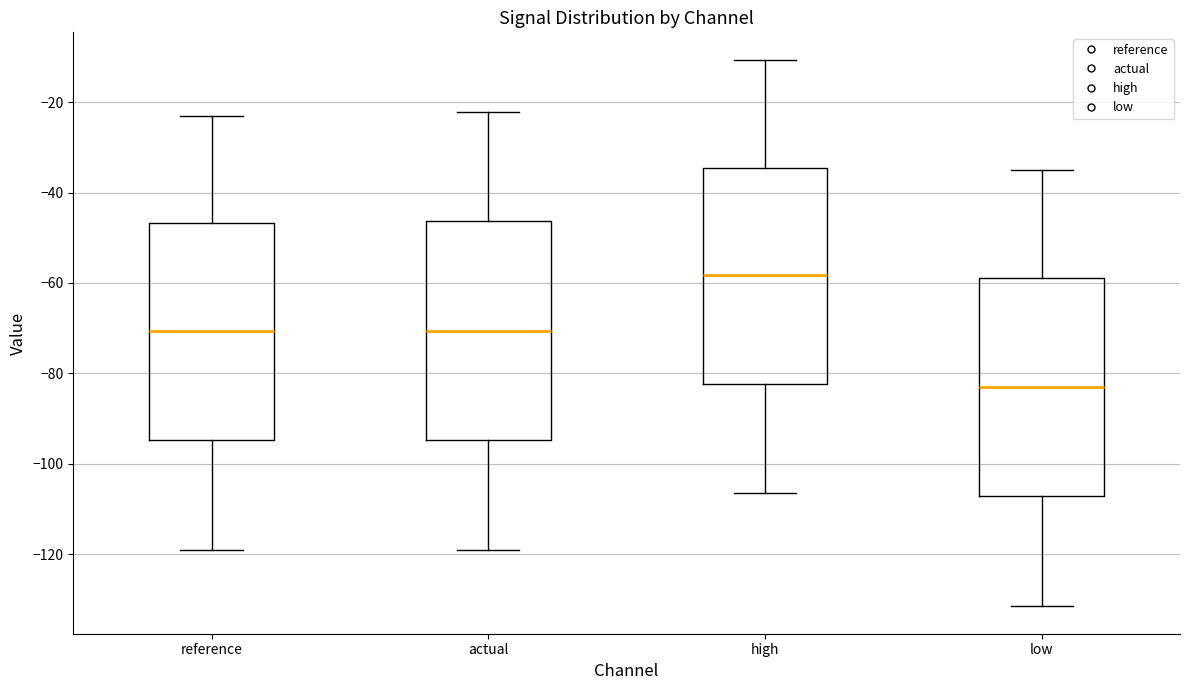

Reading left to right, transcribe this box plot: for each box, give where its median line is, the range the box spans, and where its two whiskers end, as read against the y-axis. The values are not printed on the chart, so give them approximately, as read against the axis.

reference: median -70, box -94 to -46, whiskers -120 to -24
actual: median -70, box -94 to -46, whiskers -120 to -22
high: median -58, box -82 to -34, whiskers -106 to -10
low: median -82, box -108 to -58, whiskers -132 to -36